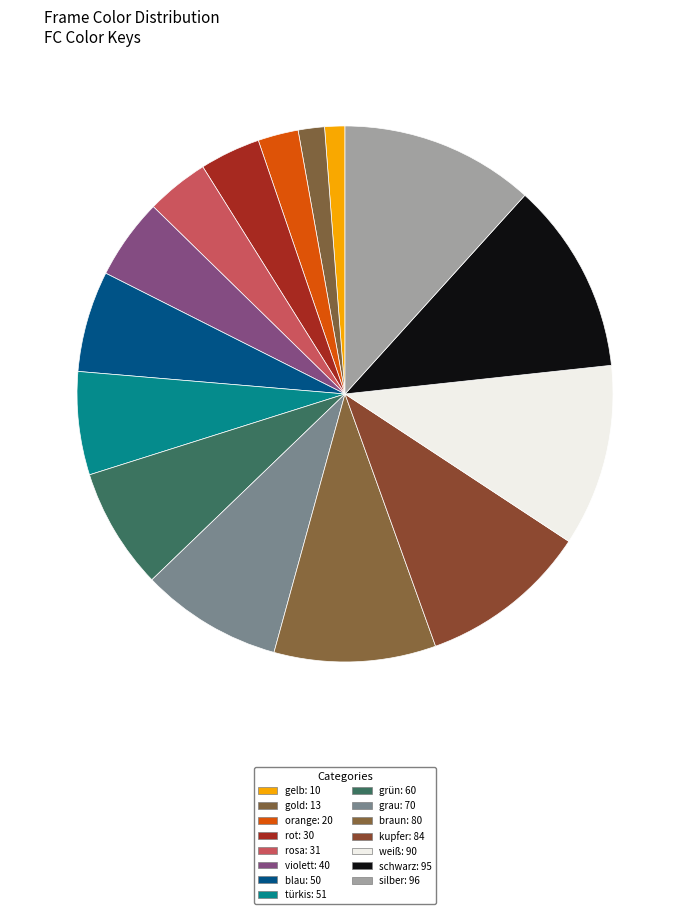

How many segments does this pie chart have?

15